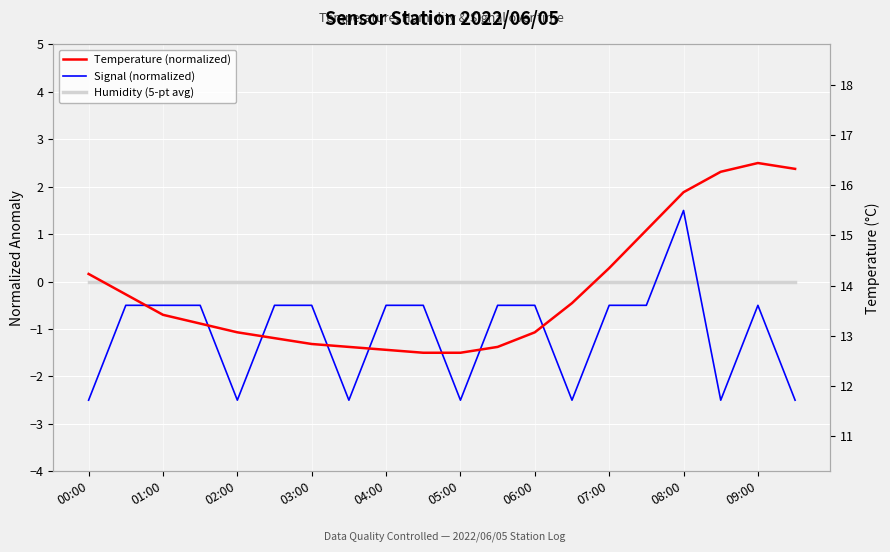

How many values in the Temperature (normalized) series are below 0?

13